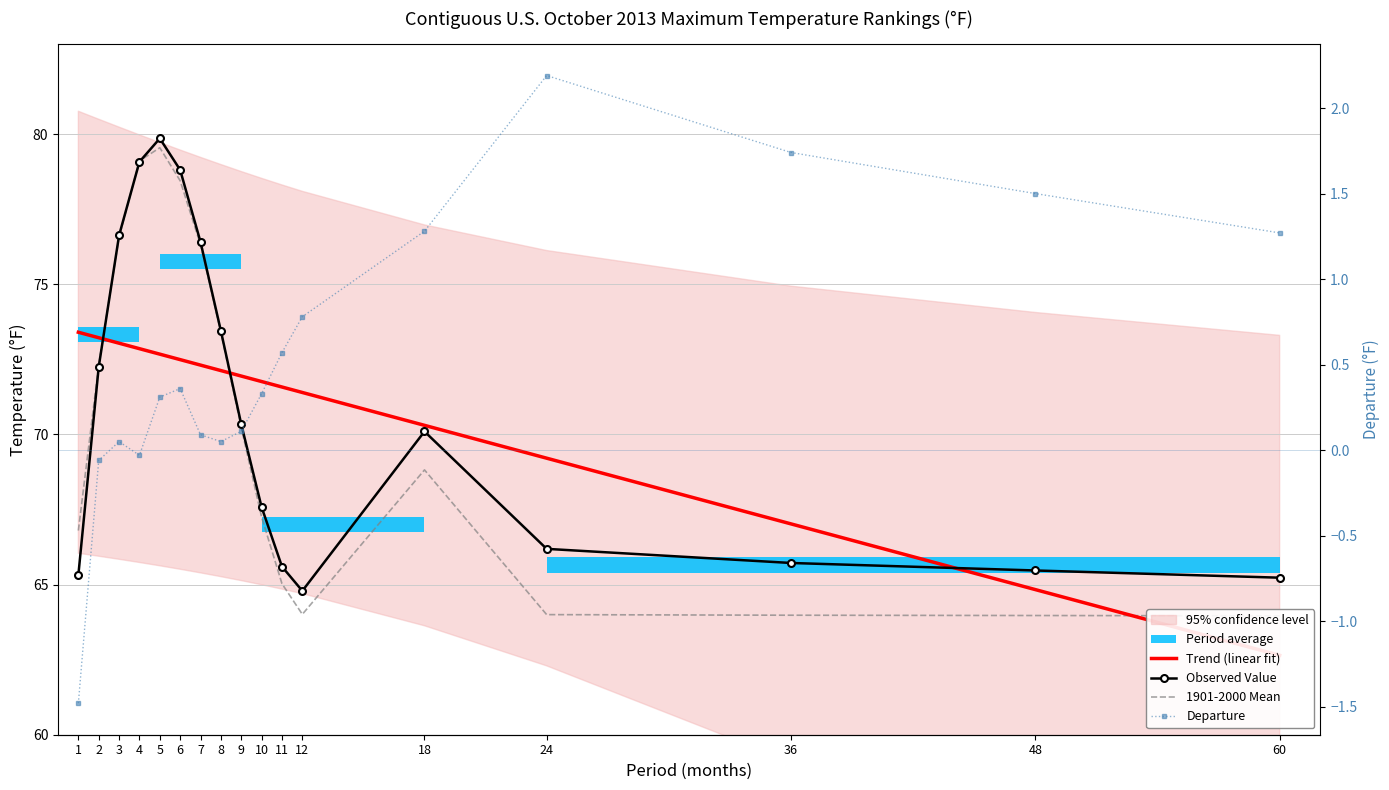

Is it true that Departure equals -0.1 at 2?

False